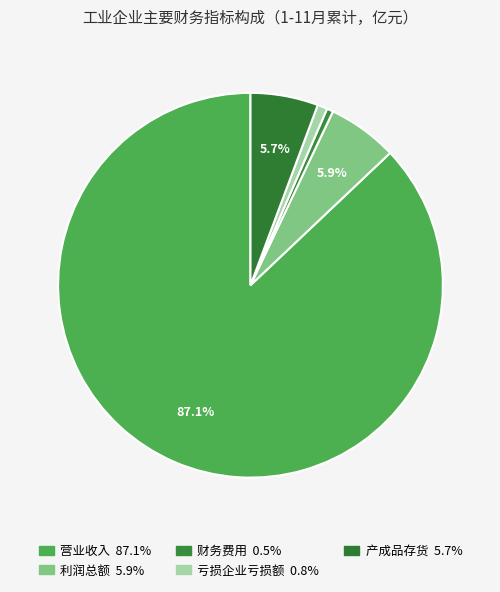

How many segments does this pie chart have?

5